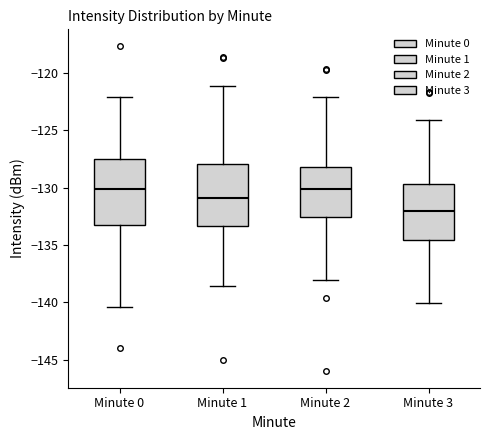

Reading left to right, transcribe this box plot: for each box, give where its median line is, the range the box spans, and where its two whiskers end, as read against the y-axis. The values are not printed on the chart, so give them approximately, as read against the axis.

Minute 0: median -130.0, box -133.5 to -127.5, whiskers -140.5 to -122.0
Minute 1: median -131.0, box -133.5 to -128.0, whiskers -138.5 to -121.0
Minute 2: median -130.0, box -132.5 to -128.5, whiskers -138.0 to -122.0
Minute 3: median -132.0, box -134.5 to -129.5, whiskers -140.0 to -124.0